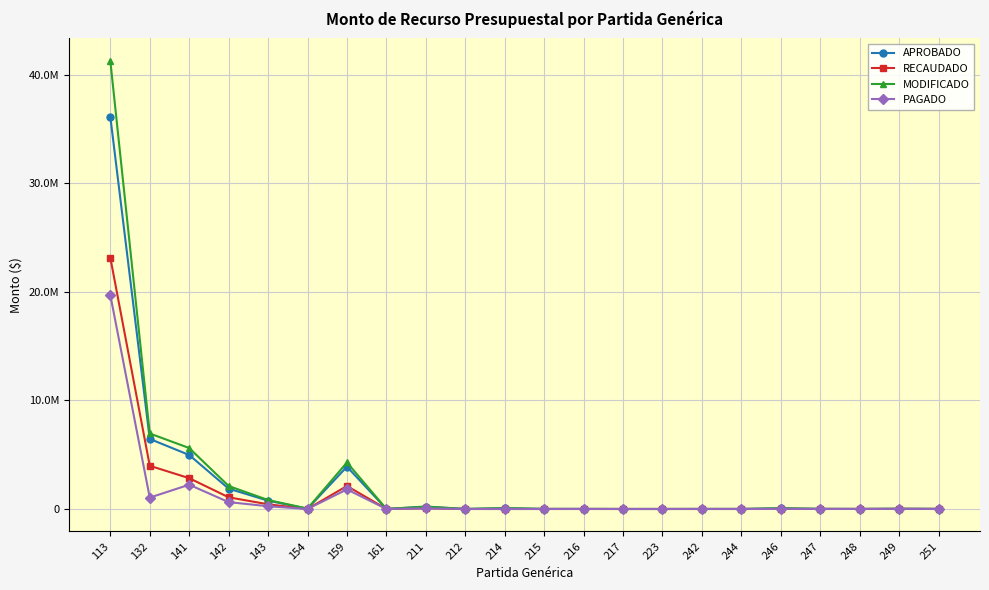

How many interior local peaks does the APROBADO series have?

6